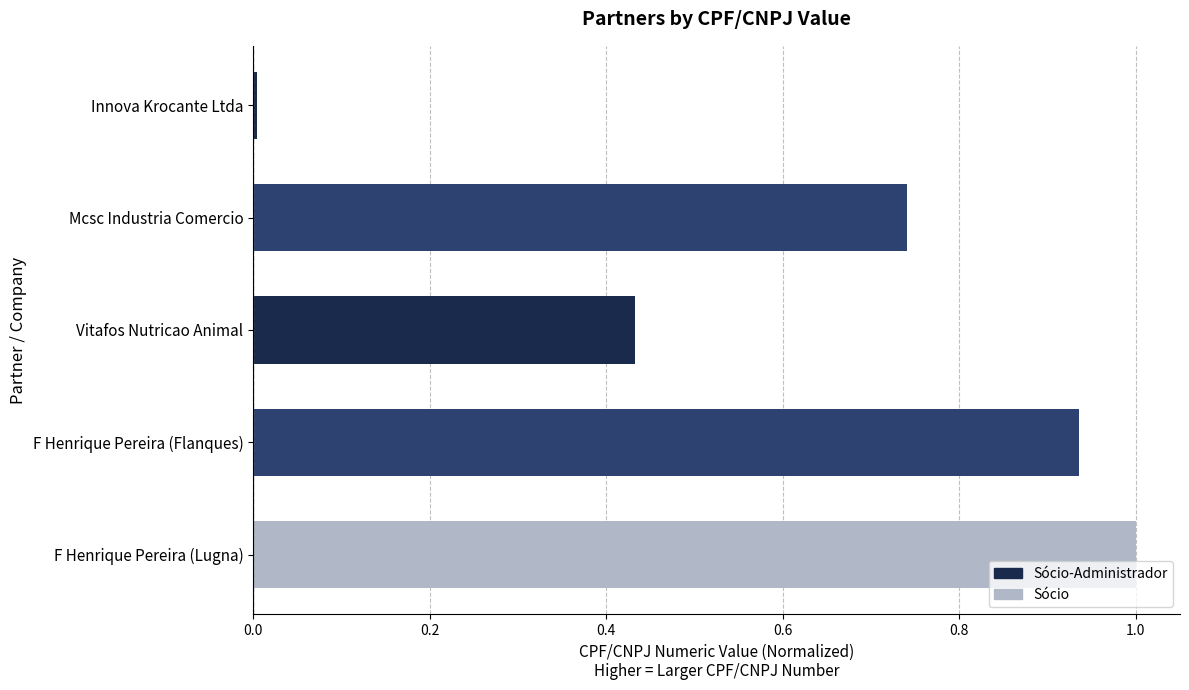

Which has a higher value, Mcsc Industria Comercio or Vitafos Nutricao Animal?

Mcsc Industria Comercio